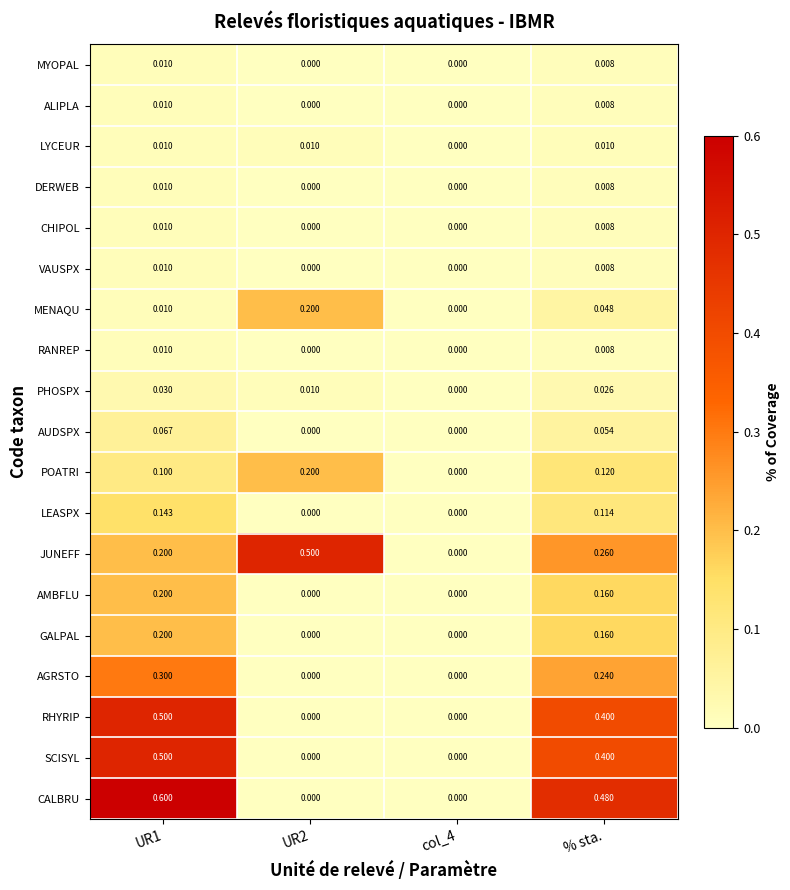

Is the value of GALPAL at UR2 greater than the value of POATRI at UR2?

No